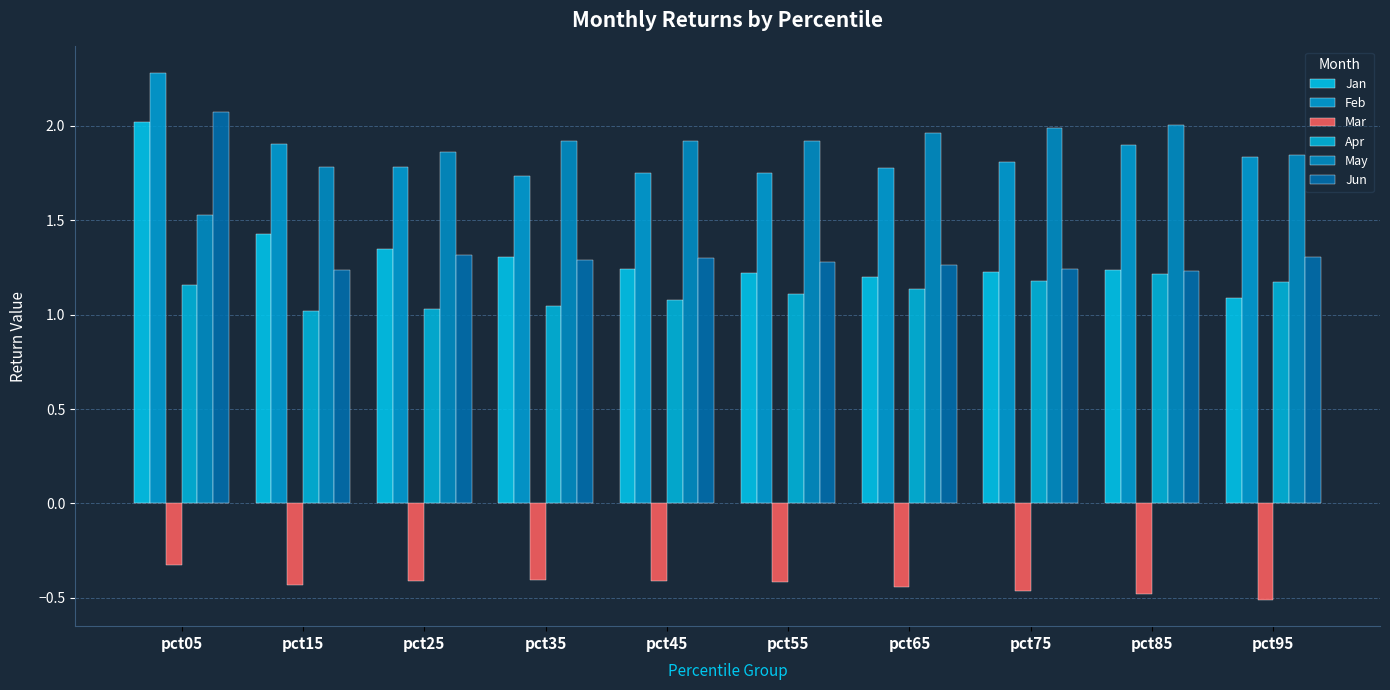

Which series has the largest total across all categories?

May